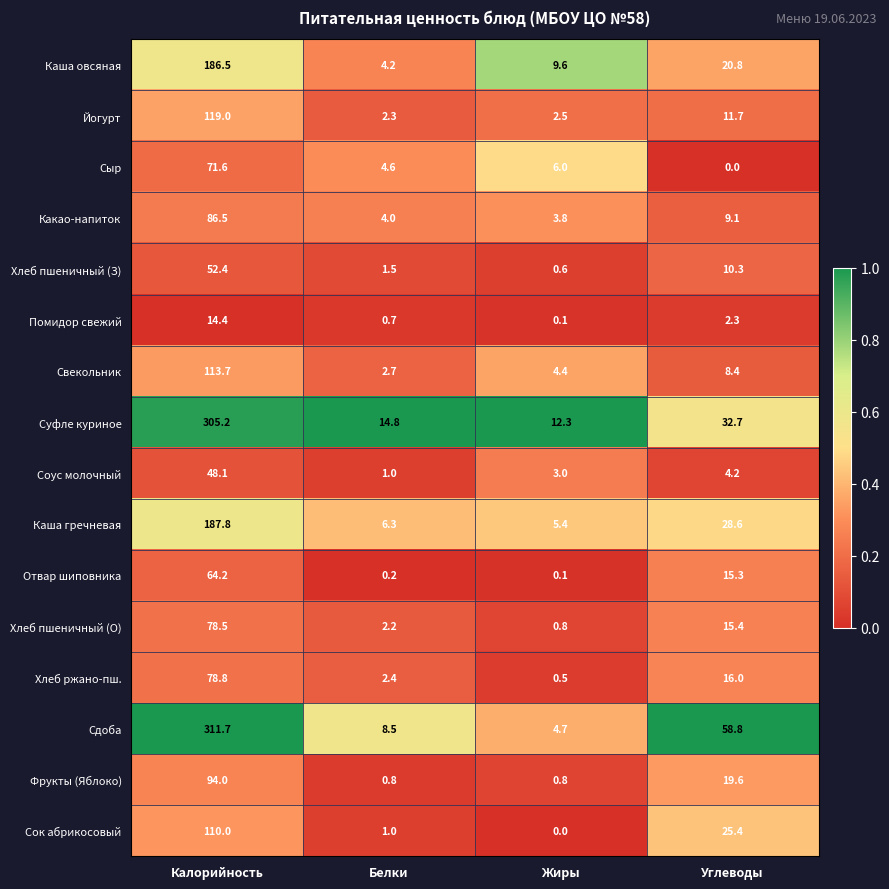

Rank the series by their maximum value, from highest to lowest.

Сдоба, Суфле куриное, Каша гречневая, Каша овсяная, Йогурт, Свекольник, Сок абрикосовый, Фрукты (Яблоко), Какао-напиток, Хлеб ржано-пш., Хлеб пшеничный (О), Сыр, Отвар шиповника, Хлеб пшеничный (З), Соус молочный, Помидор свежий